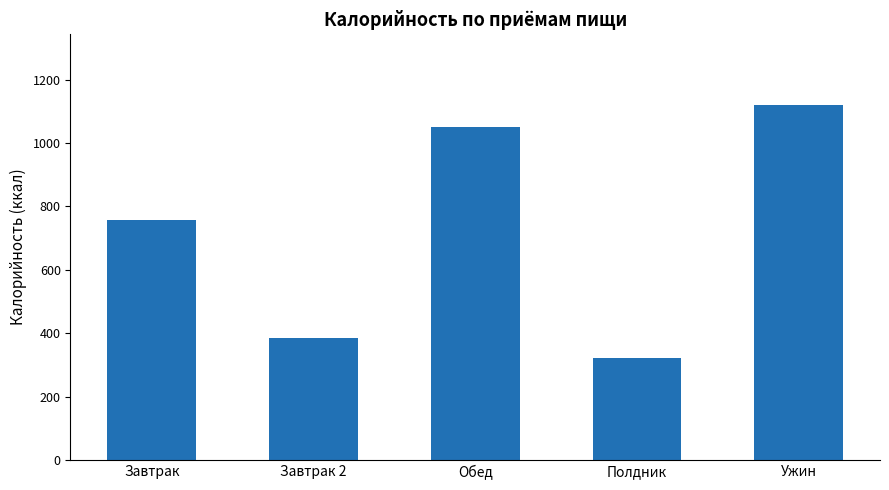

The value at Полдник is 320.9. True or false?

True